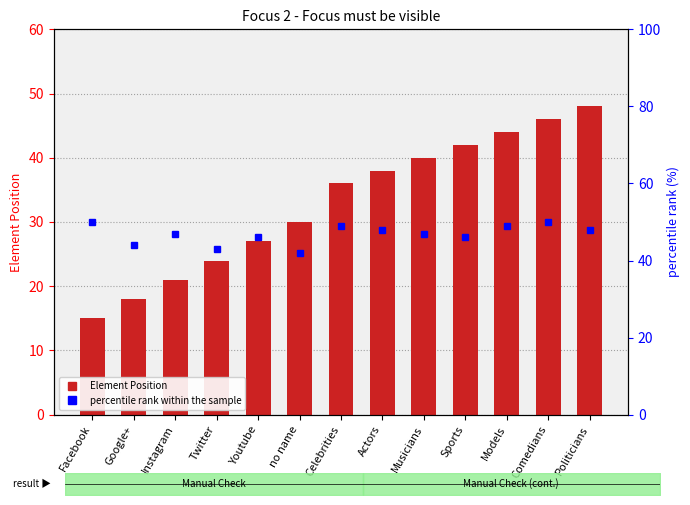

Reading left to right, extract all data points from this chart.

Element Position: Facebook=15	Google+=18	Instagram=21	Twitter=24	Youtube=27	no name=30	Celebrities=36	Actors=38	Musicians=40	Sports=42	Models=44	Comedians=46	Politicians=48
percentile rank within the sample: Facebook=50	Google+=44	Instagram=47	Twitter=43	Youtube=46	no name=42	Celebrities=49	Actors=48	Musicians=47	Sports=46	Models=49	Comedians=50	Politicians=48